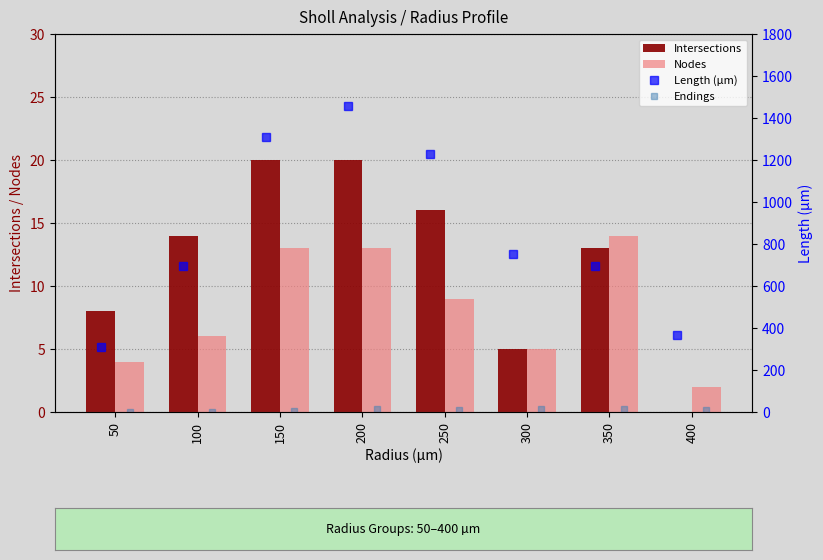

True or false: Nodes has a value of 5 at 300.

True